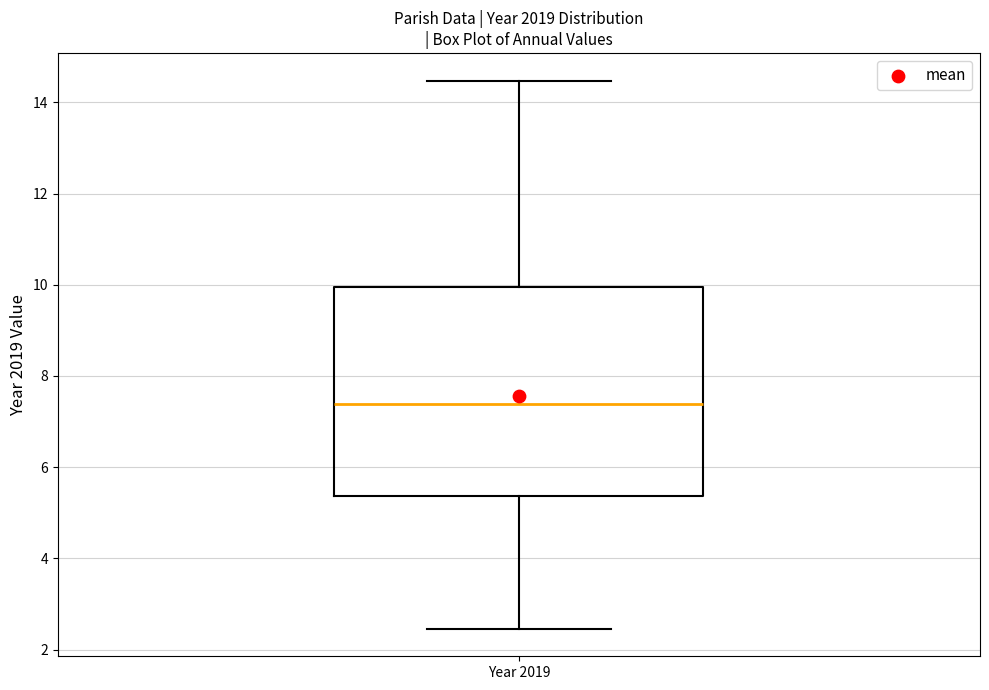

Where does the median line of the box for Year 2019 sit on the y-axis? The values are not printed on the chart, so give them approximately, as read against the axis.

7.4